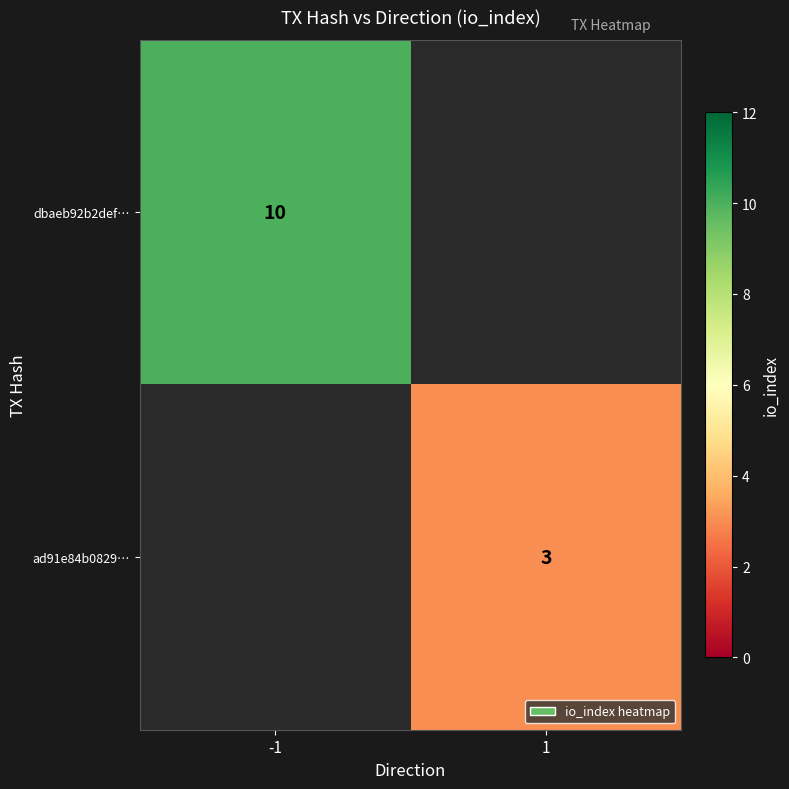

What is the maximum value shown in the chart?

10.0